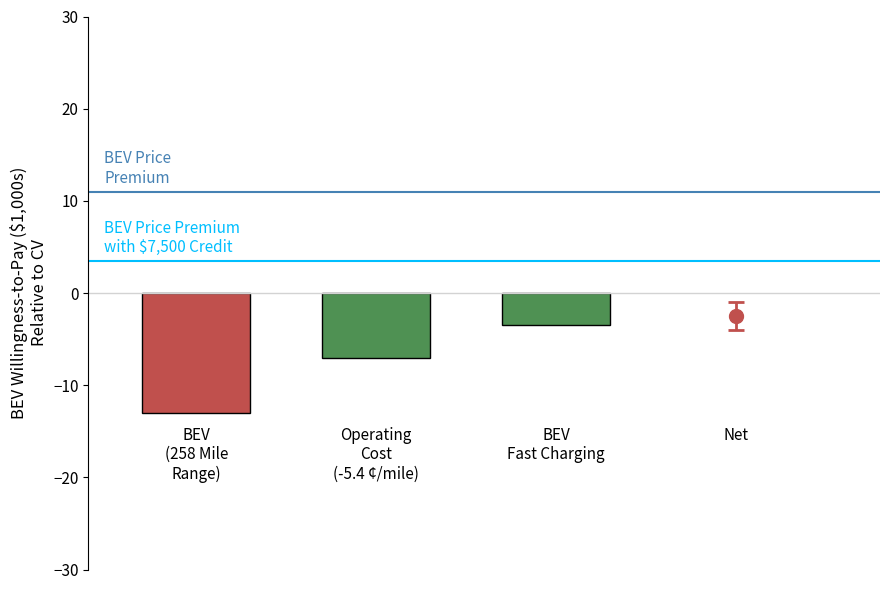

Are the bars grouped side by side (vs. stacked)?

Yes